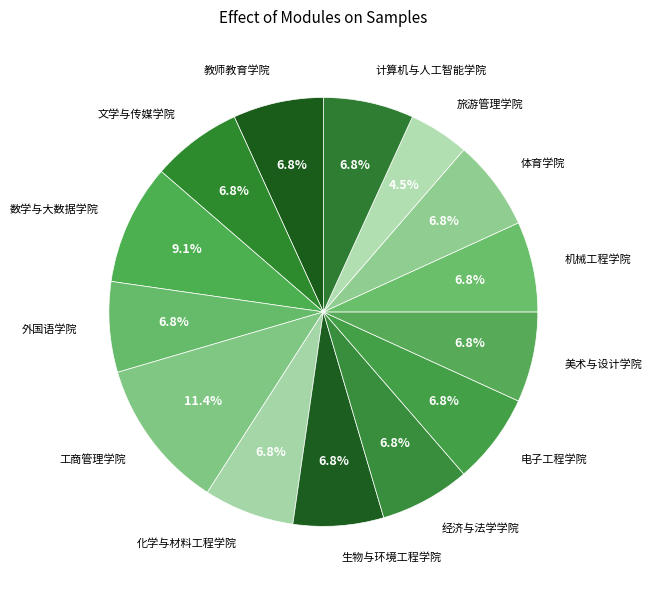

What is the ratio of the value at 外国语学院 to the value at 经济与法学学院?

1.0